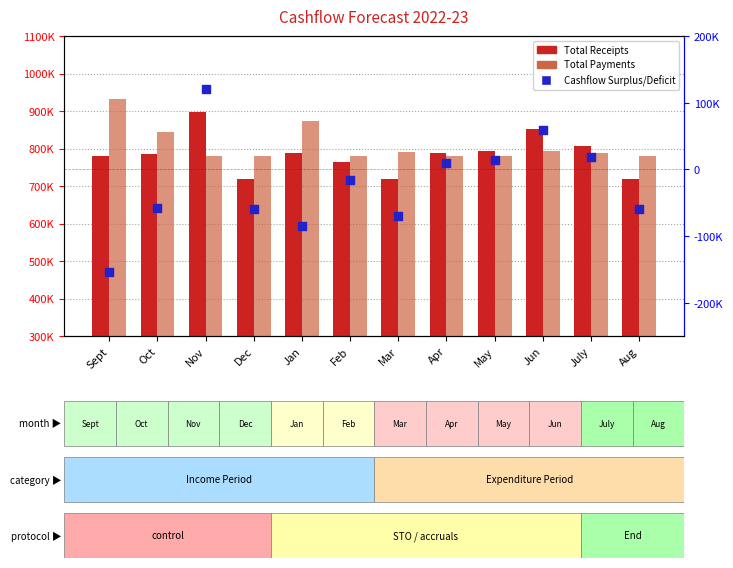

Which series contains the lowest Y value?

Cashflow Surplus/Deficit